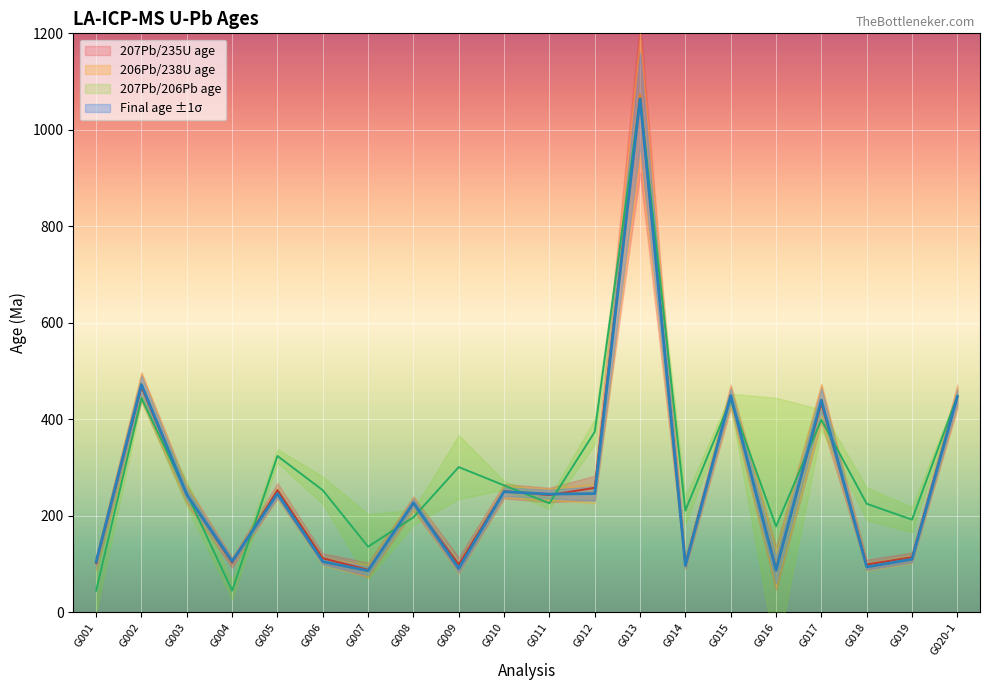

Between G005 and G010, which is larger?

G005